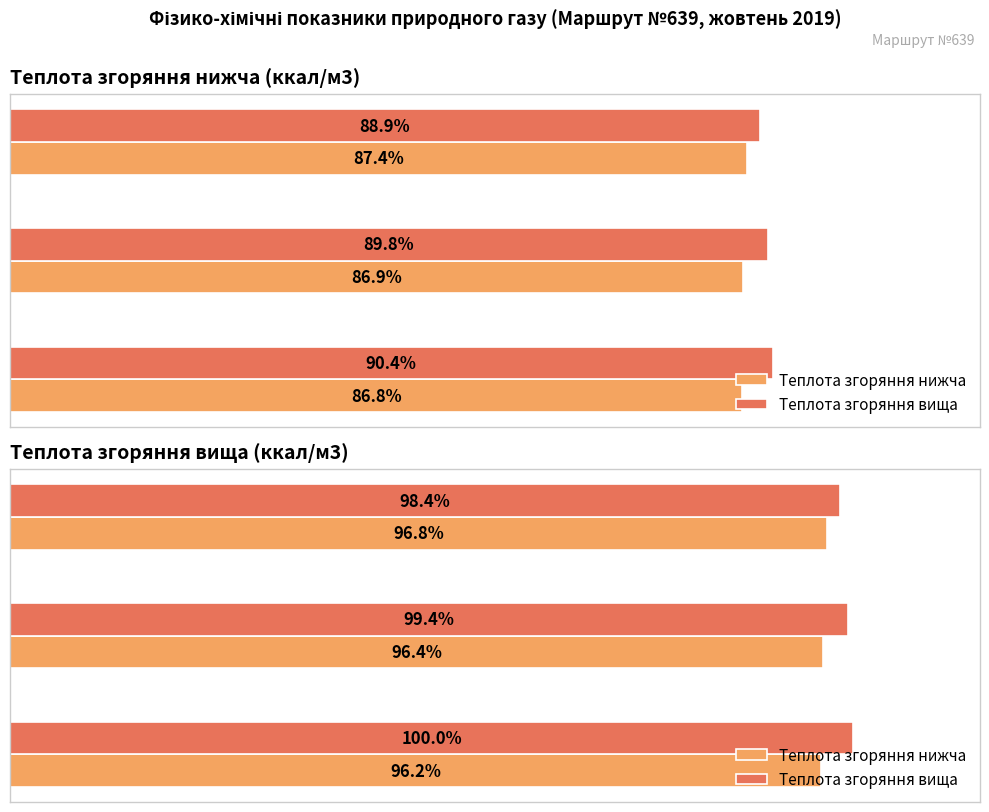

List the series in order of their peak value, highest first.

Теплота згоряння вища, Теплота згоряння нижча